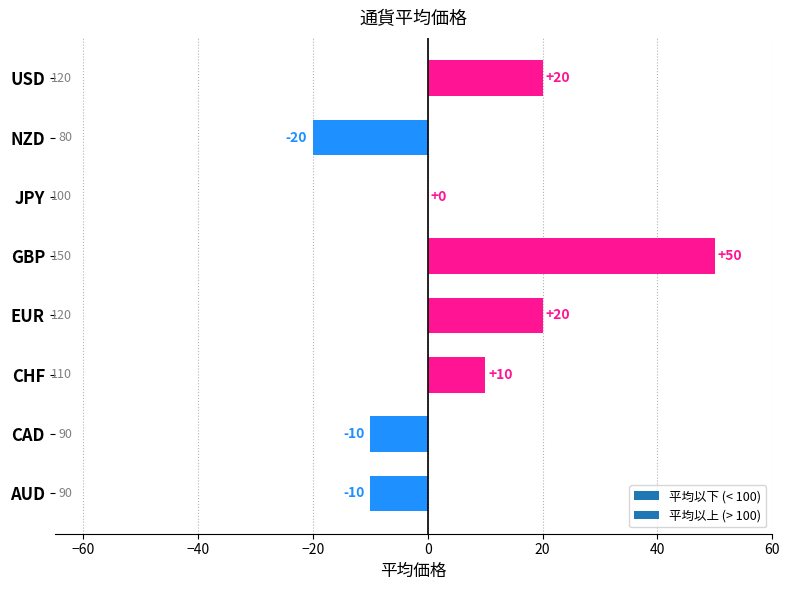

Reading bottom to top, transcribe all the data shown in this chart.

AUD=-10	CAD=-10	CHF=10	EUR=20	GBP=50	JPY=0	NZD=-20	USD=20